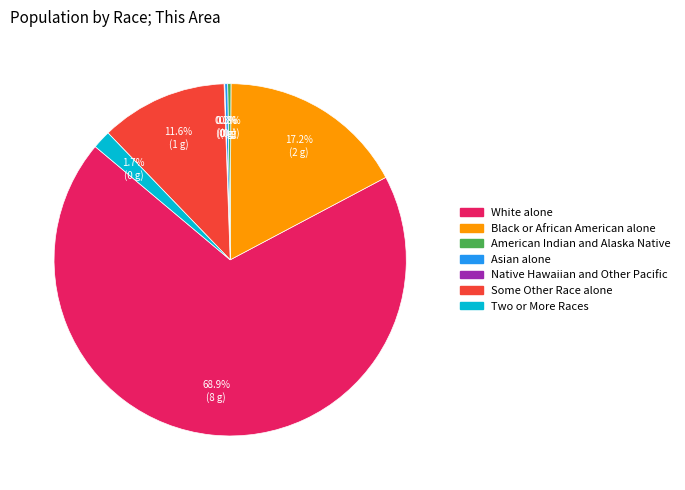

Which category has the biggest portion of the pie?

White alone